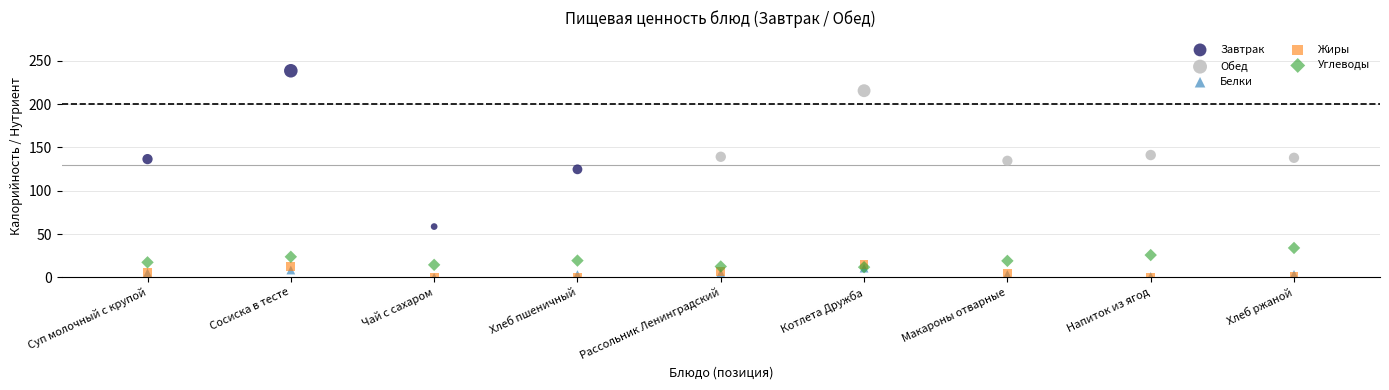

Which series has the largest Y range (max minus min)?

Завтрак